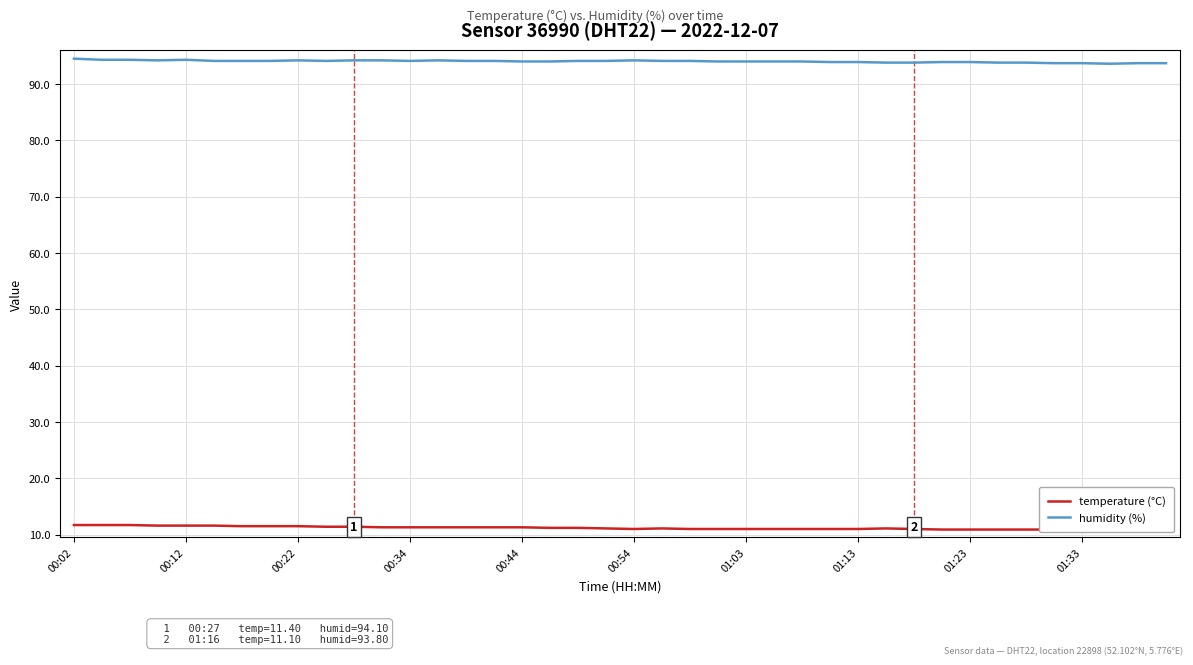

Which series has the largest total across all categories?

humidity (%)